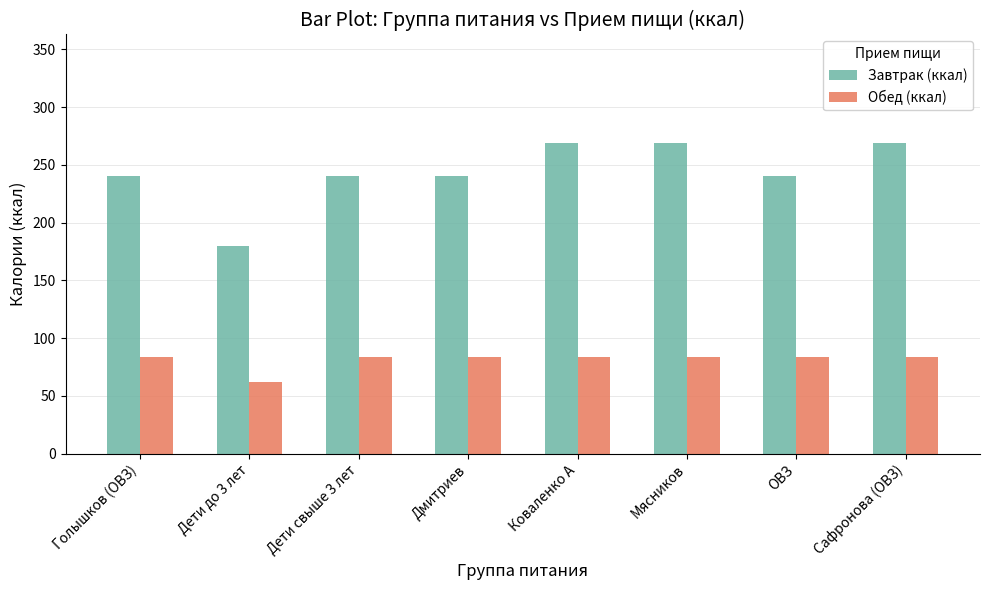

What are all the series names shown in the legend?

Завтрак (ккал), Обед (ккал)